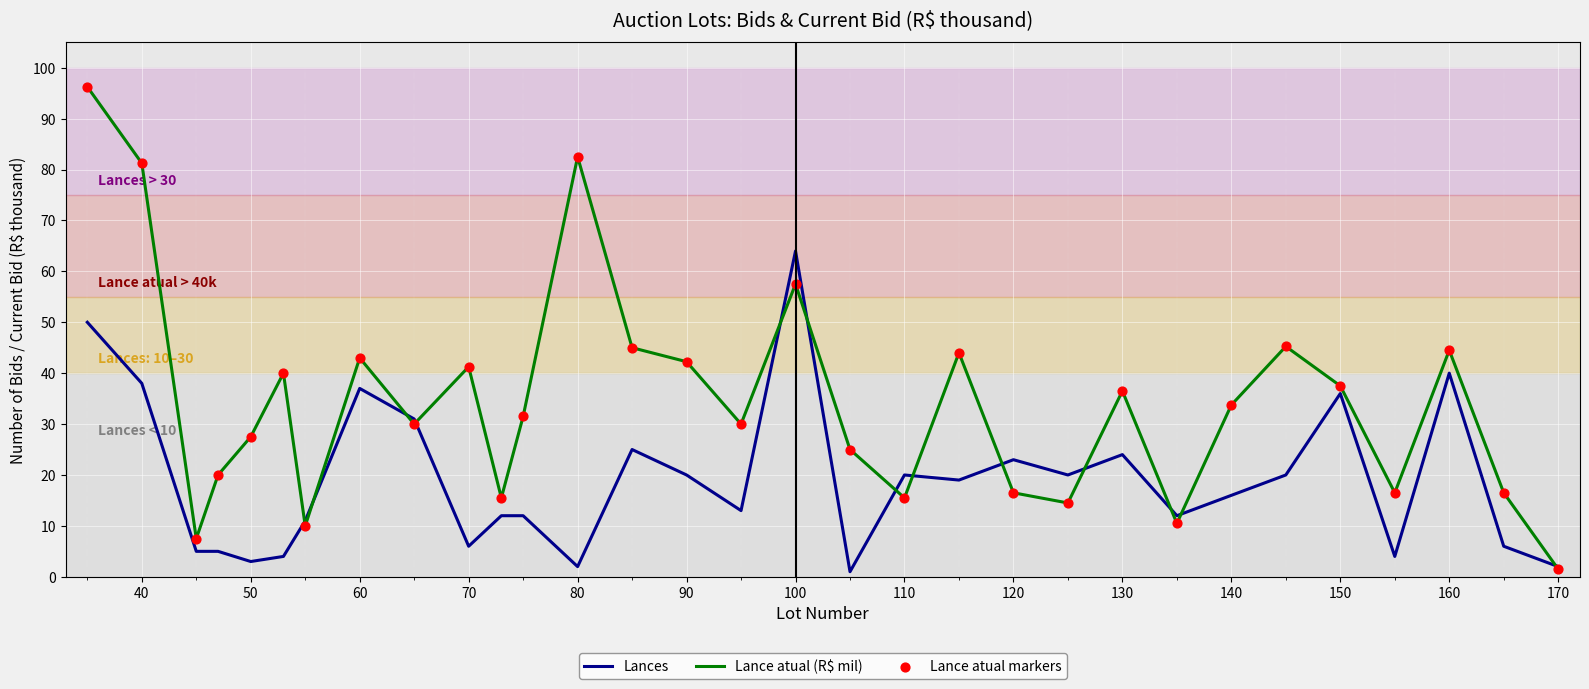

At how many categories does at least one series exceed 52?

4